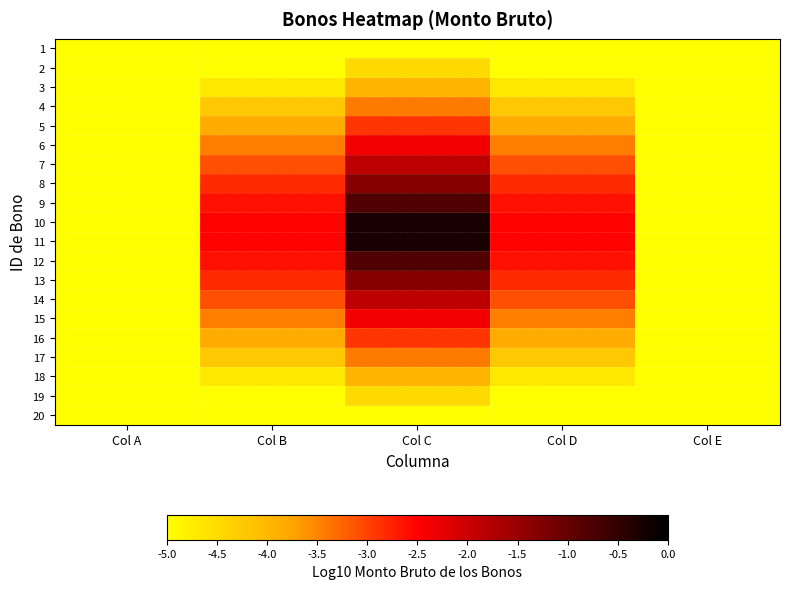

What is the spread (max minus min) of values at Col B?

2.5